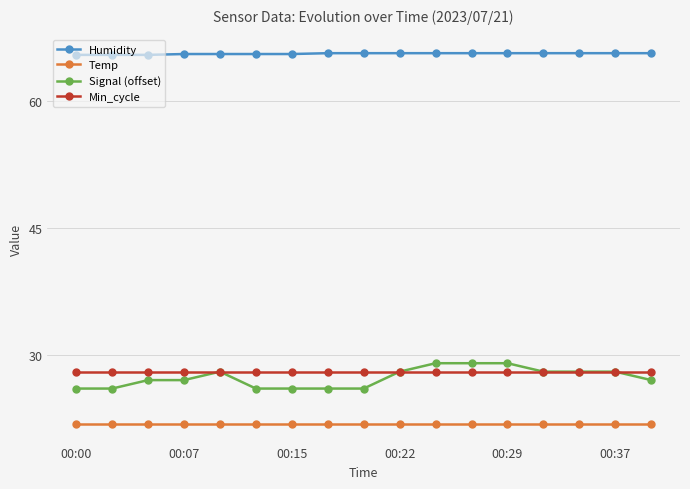

What is the smallest value displayed?

21.8